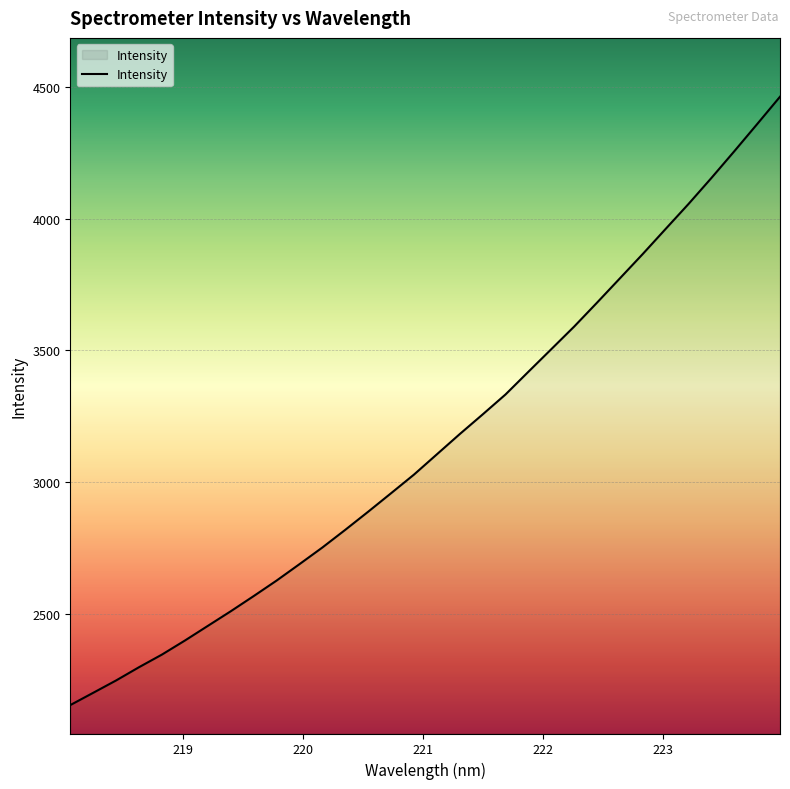

What is the maximum value shown in the chart?

4462.0